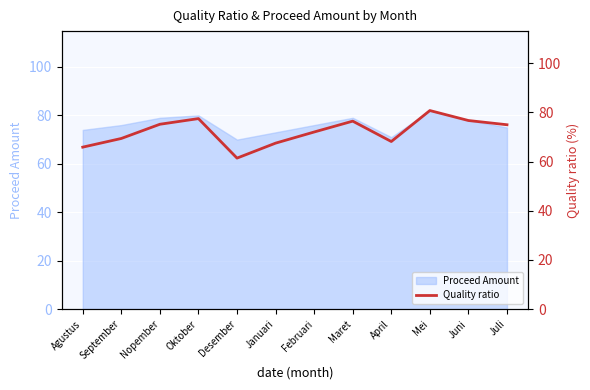

The chart shows a value of 93.4 at Agustus. True or false?

False